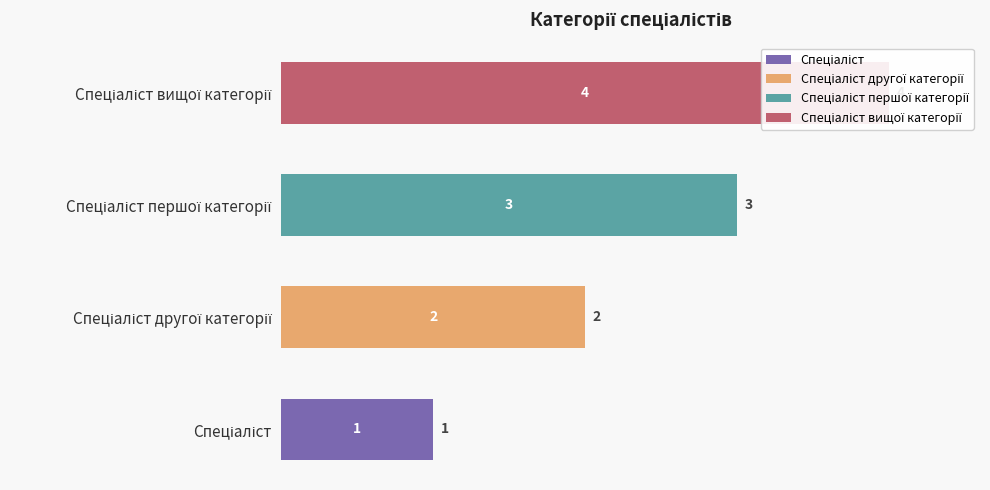

How many series are shown in this chart?

4